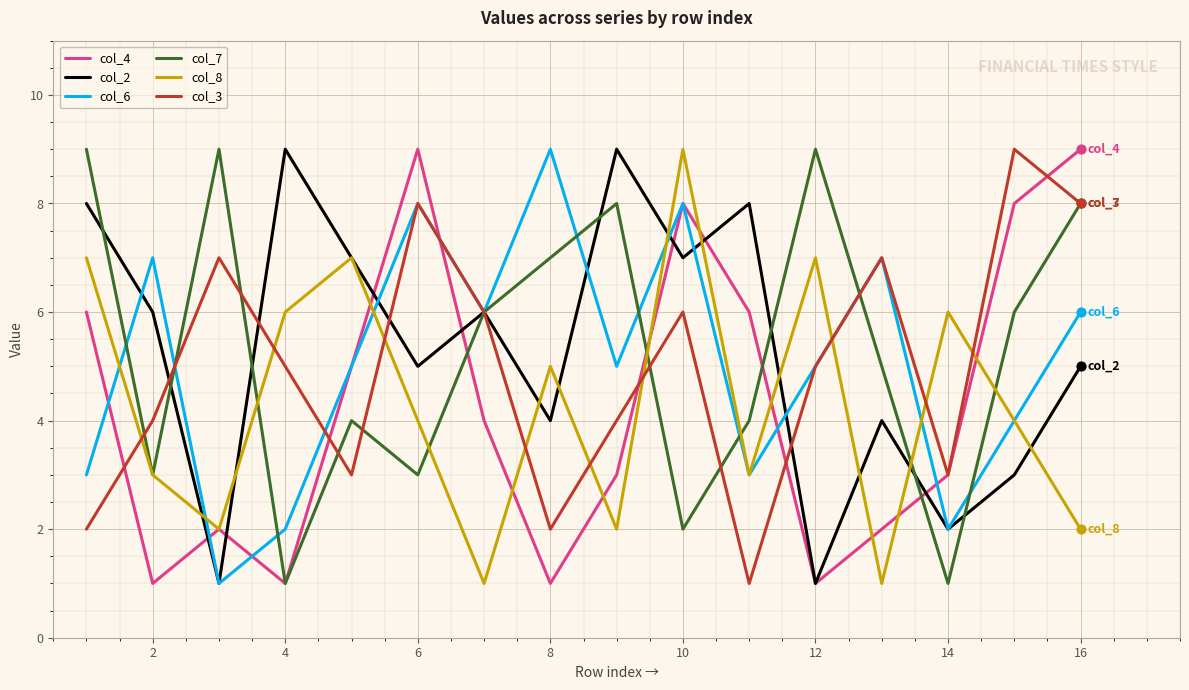

What is the greatest value displayed?

9